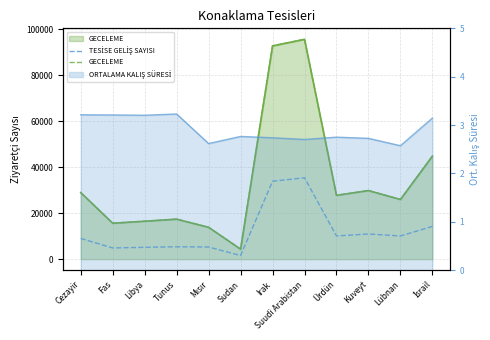

Which series has the largest range (max minus min)?

GECELEME